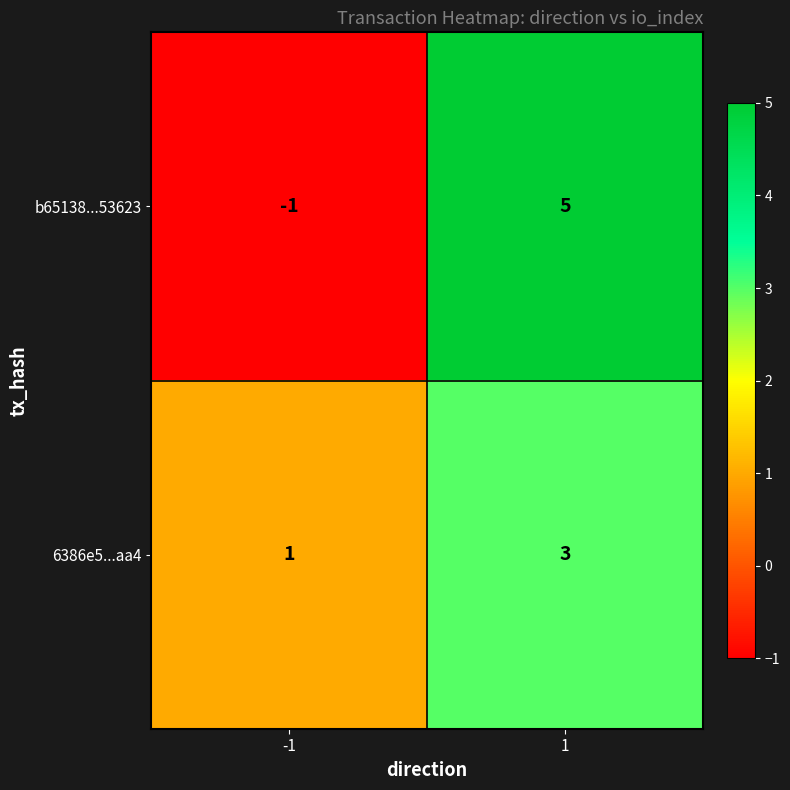

At 1, list the series in order from smallest to largest.

6386e5...aa4, b65138...53623